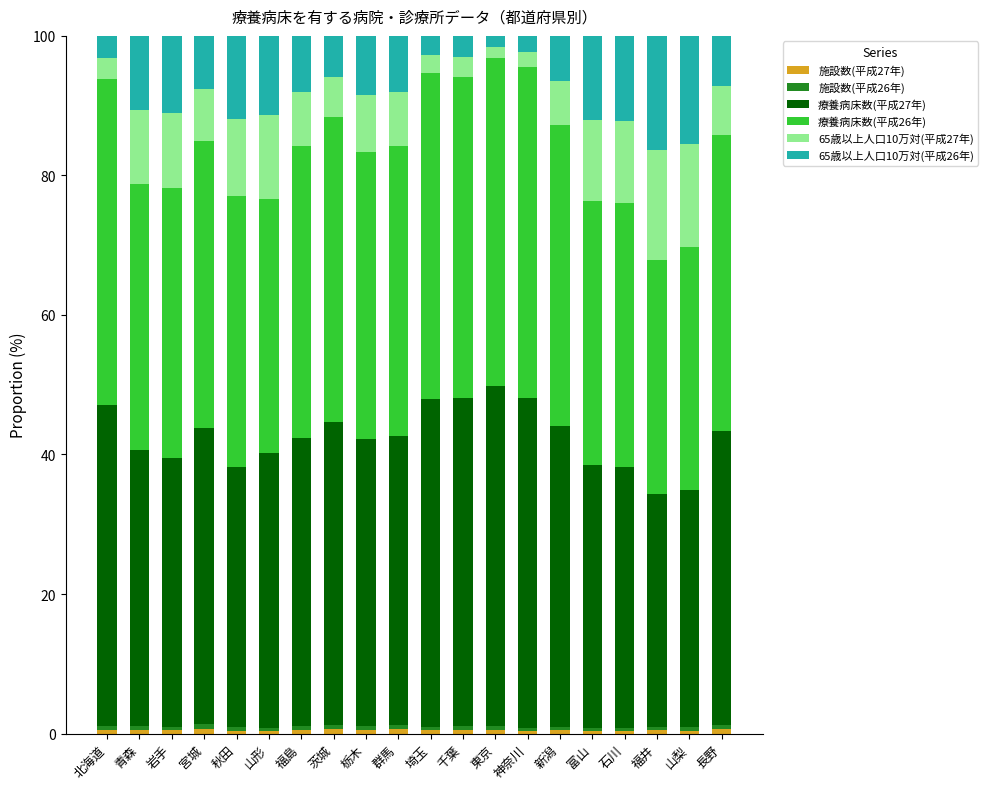

Are the bars grouped side by side (vs. stacked)?

No